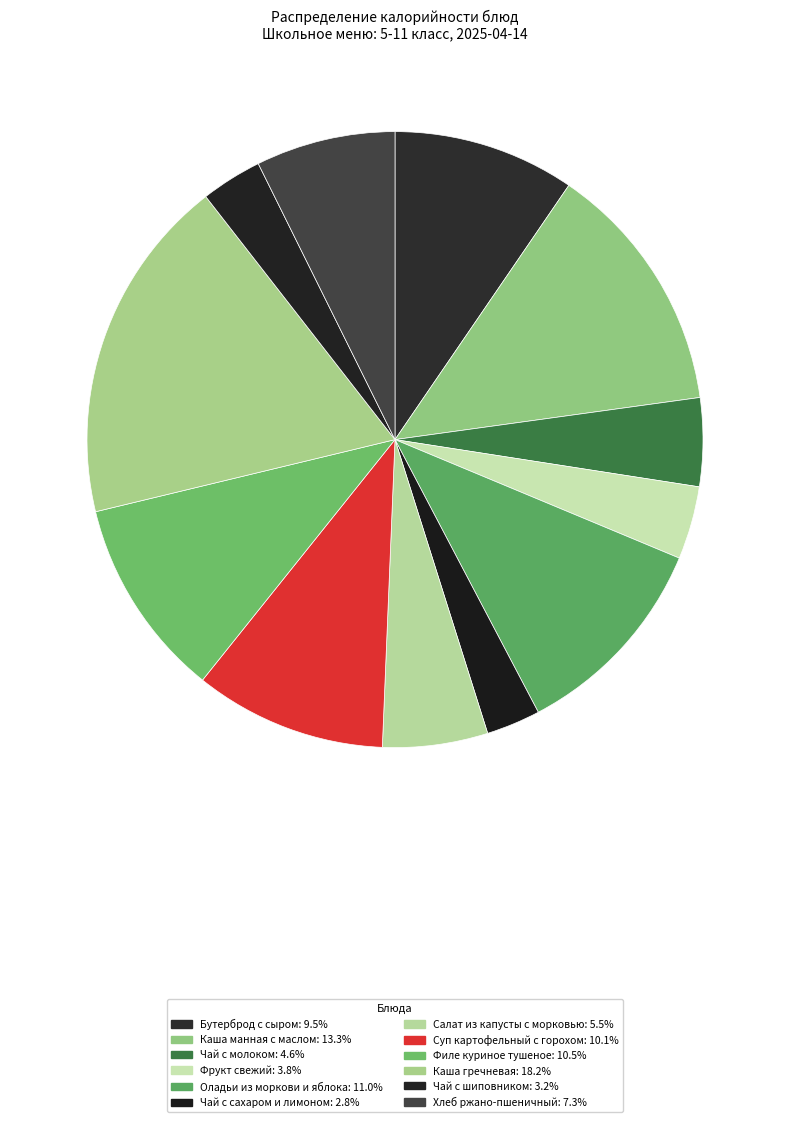

How many segments does this pie chart have?

12